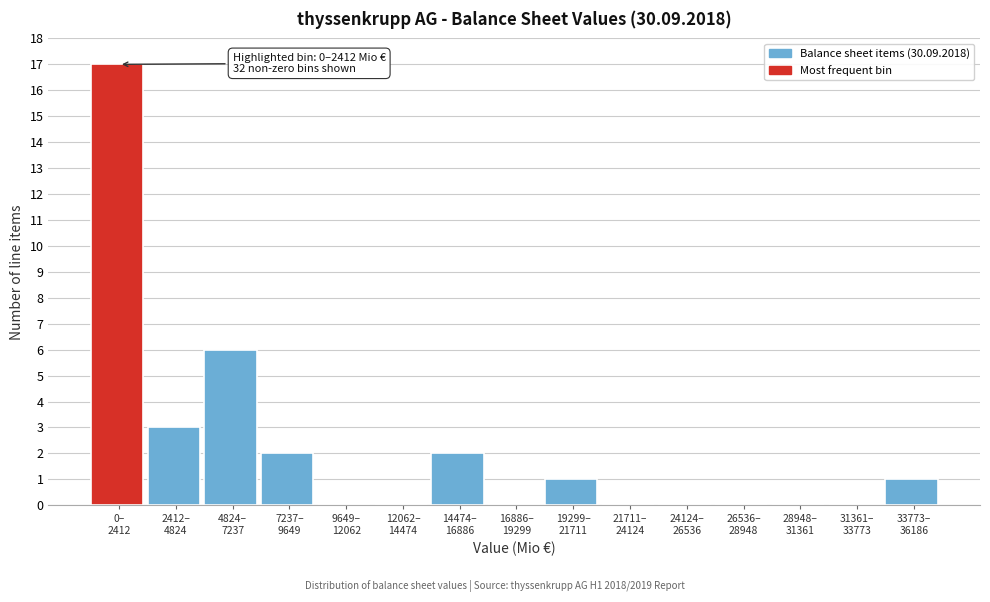

What is the sum of all values?

32